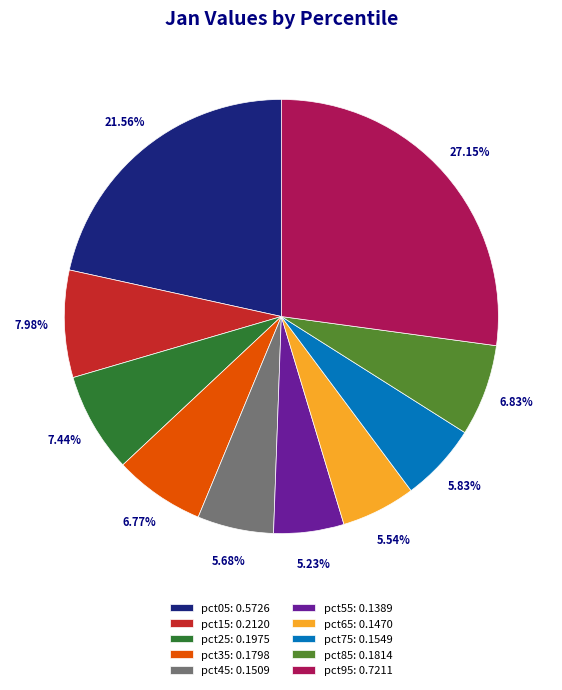

To the nearest percent, what portion does pct25 represent?

7%